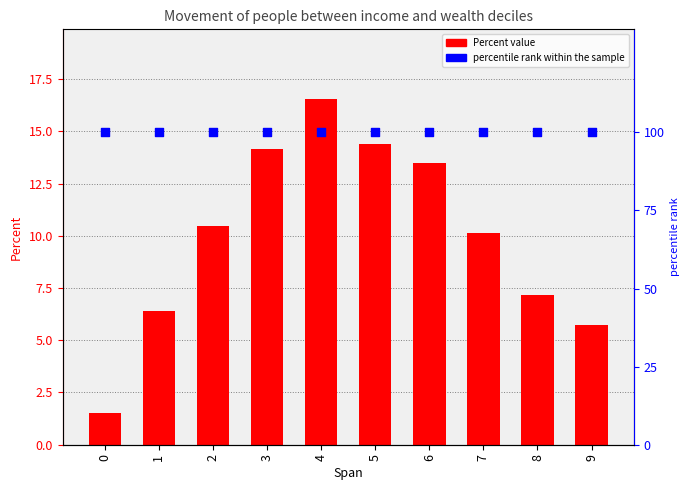

Which series contains the lowest Y value?

Percent